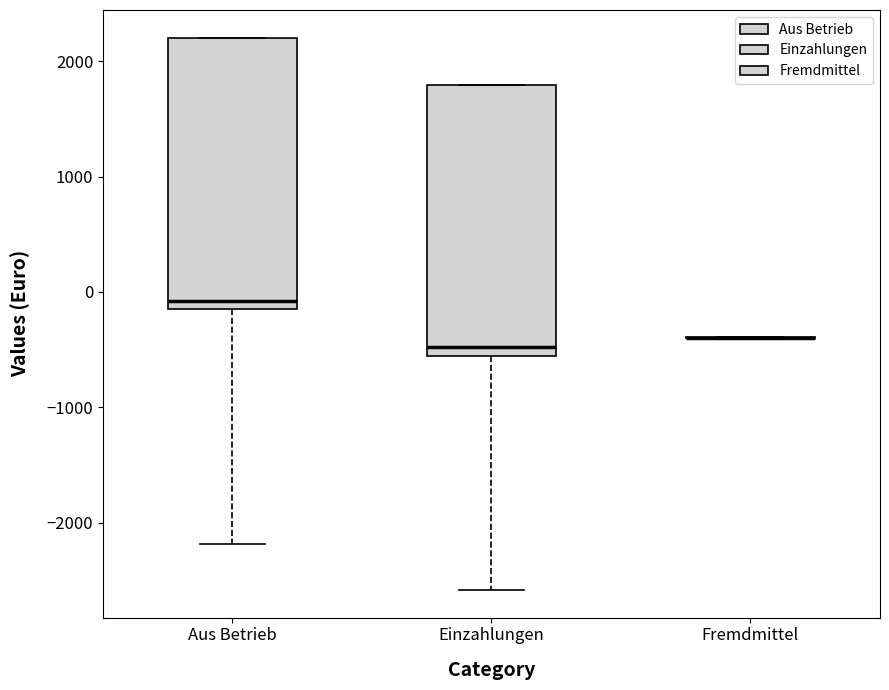

Reading left to right, transcribe this box plot: for each box, give where its median line is, the range the box spans, and where its two whiskers end, as read against the y-axis. The values are not printed on the chart, so give them approximately, as read against the axis.

Aus Betrieb: median -100 (just above the box's lower edge), box -100 to 2200, whiskers -2200 to 2200
Einzahlungen: median -500, box -600 to 1800, whiskers -2600 to 1800
Fremdmittel: box collapsed to a line at -400, whiskers -400 to -400